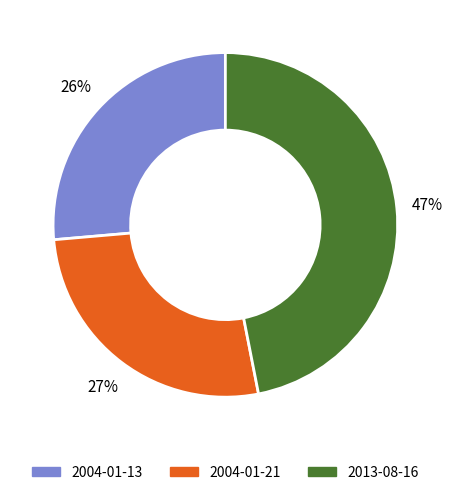

Which category has the biggest portion of the pie?

2013-08-16